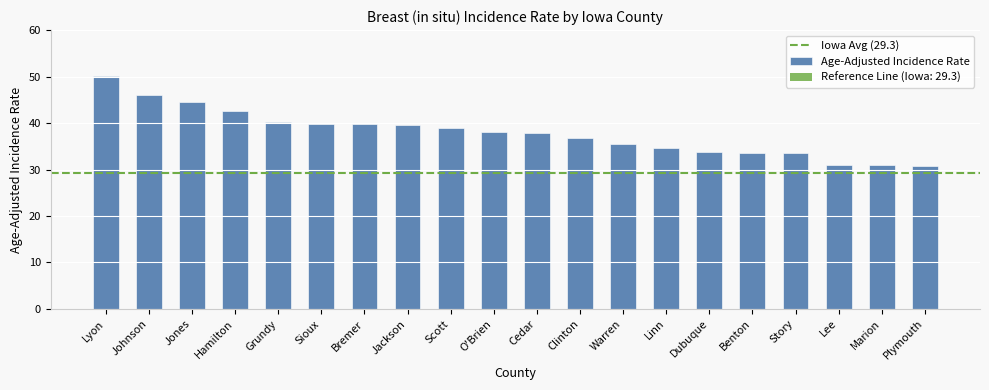

What is the change in value from Scott to Warren?

-3.4